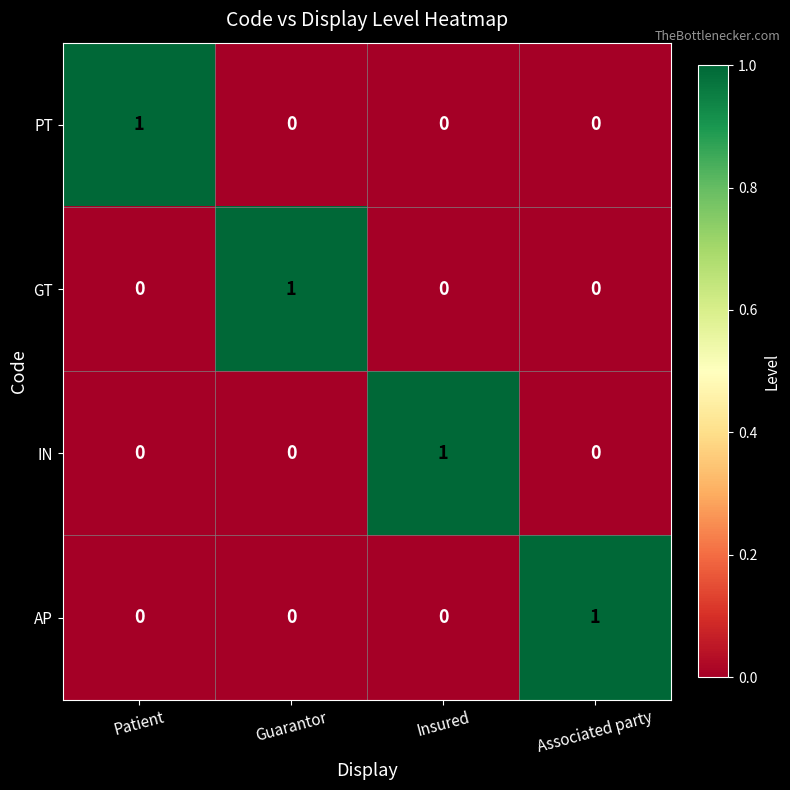

What is the total value across all series at Insured?

1